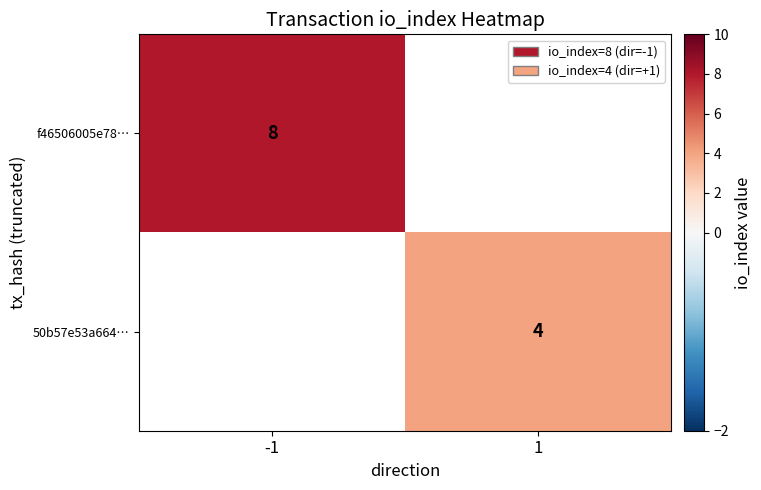

Which category has the lowest value across all series?

1